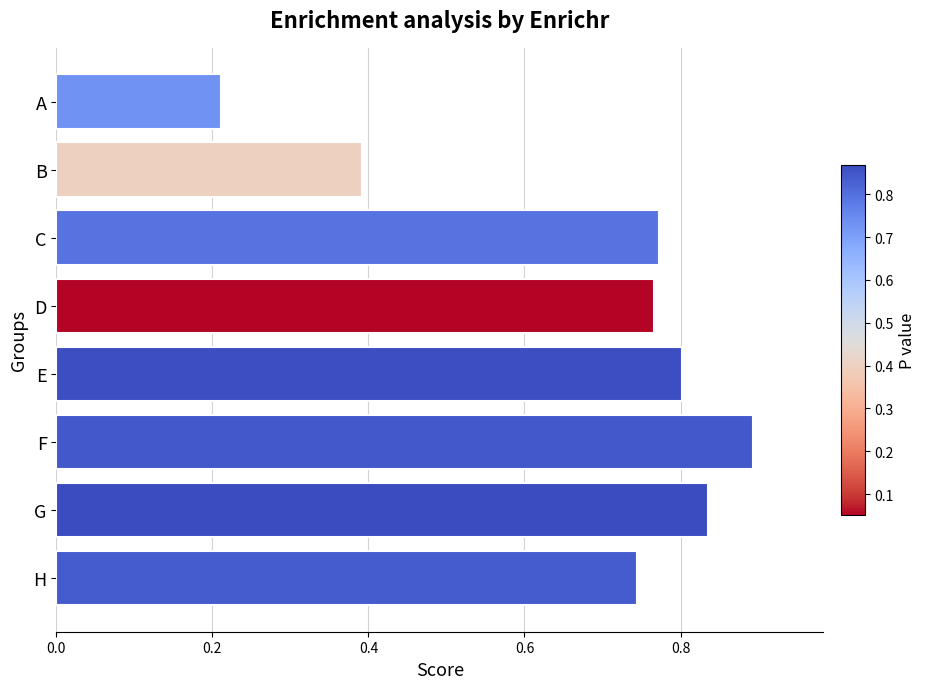

True or false: the data shows 1.6 at F.

False